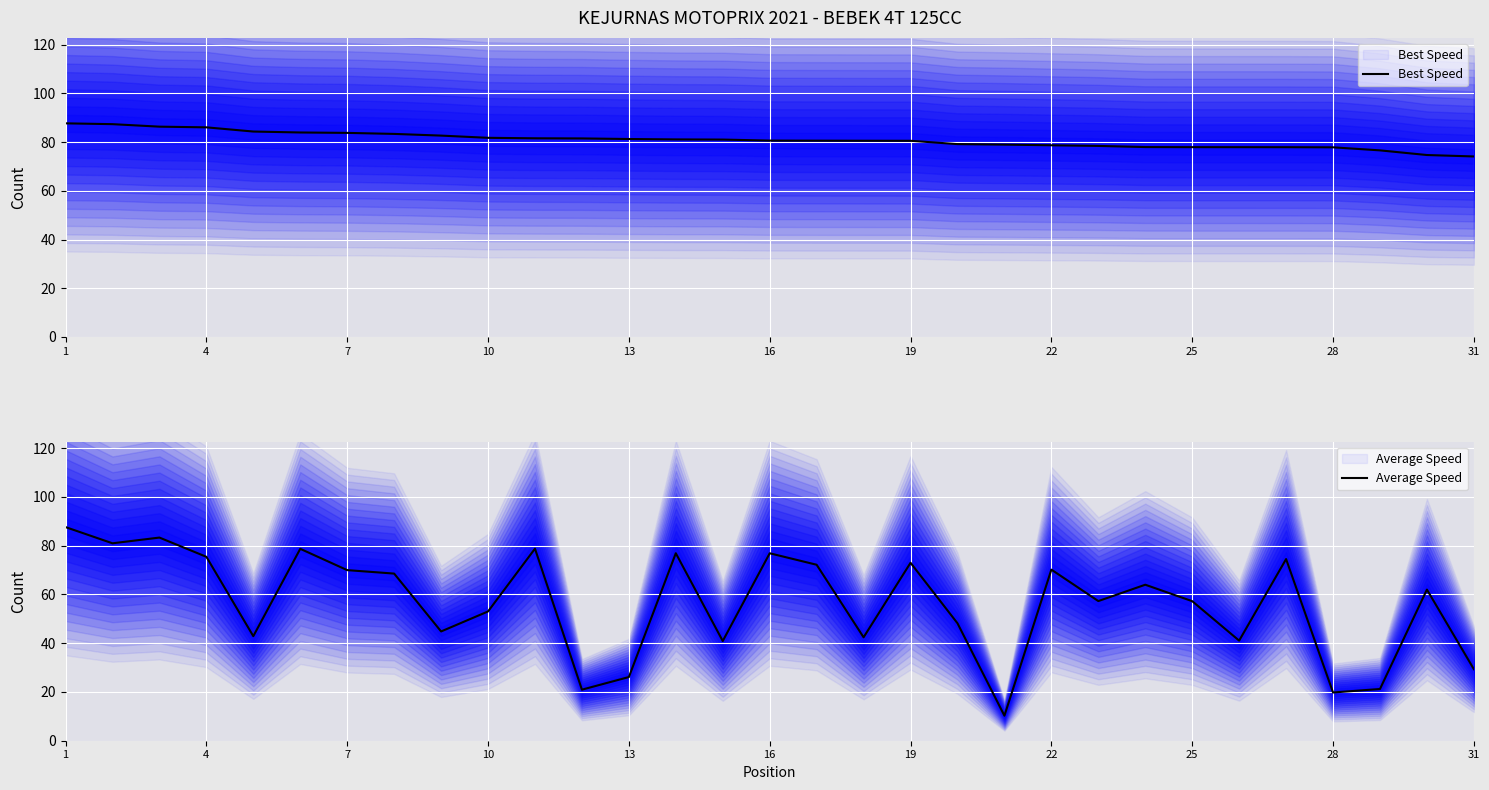

The value of Average Speed at 25 is 28.2. True or false?

False